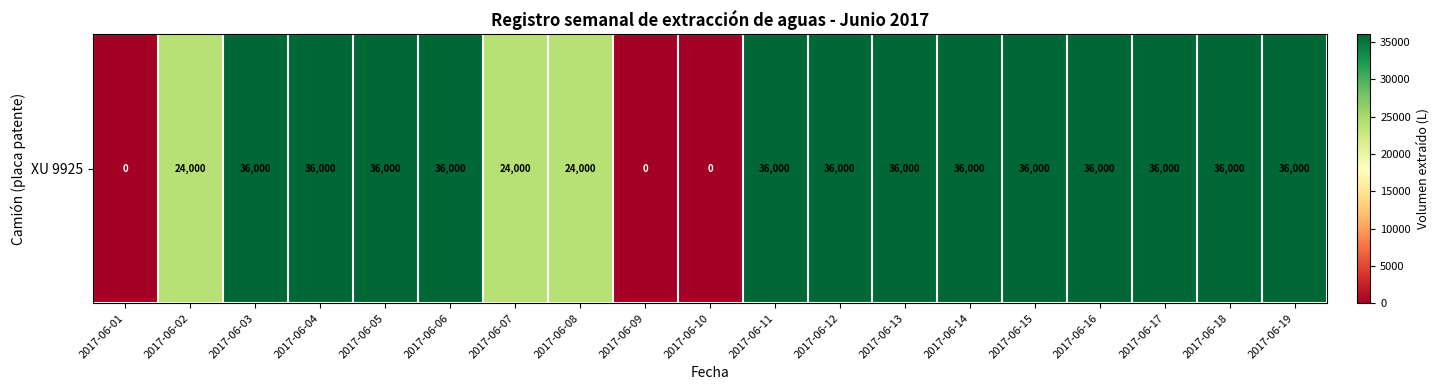

The value at 2017-06-04 is 36000. True or false?

True